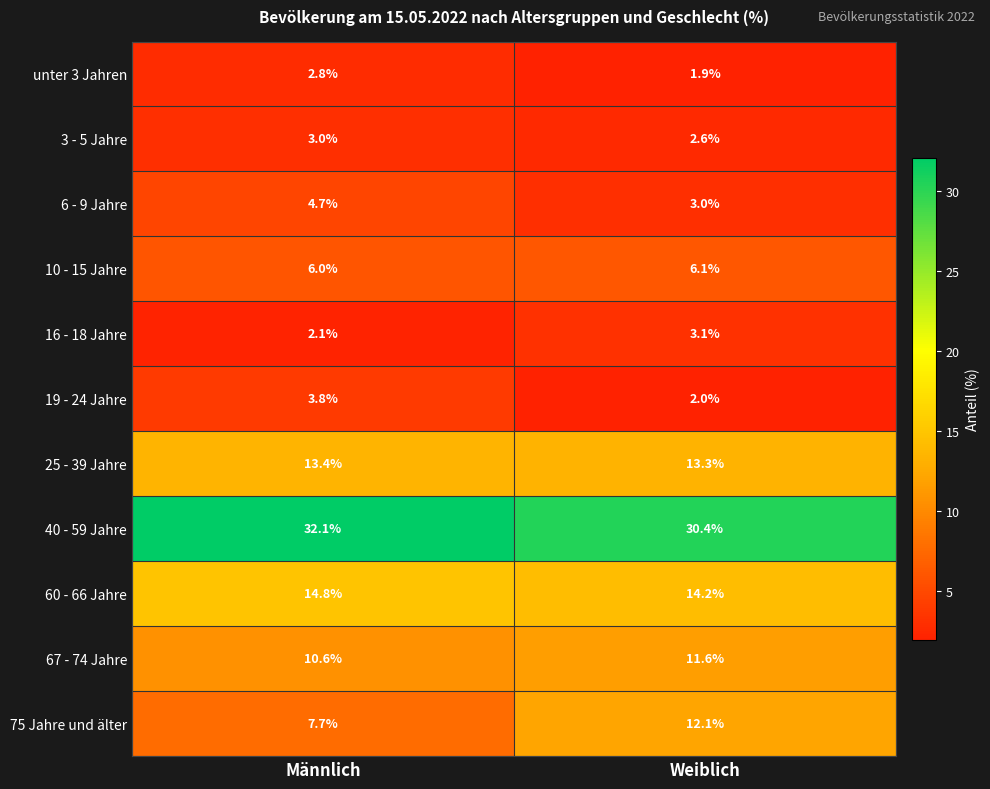

At which category is the sum across all series the highest?

Männlich